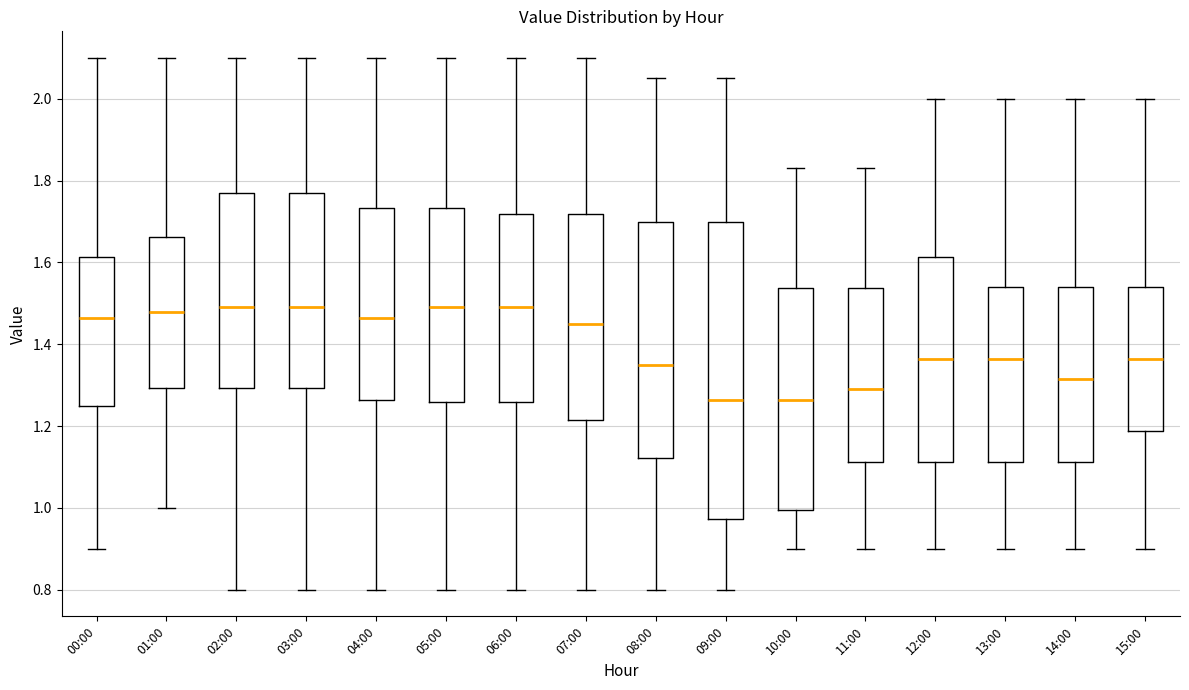

Where does the upper whisker of the box for 14:00 end on the y-axis? The values are not printed on the chart, so give them approximately, as read against the axis.

2.00